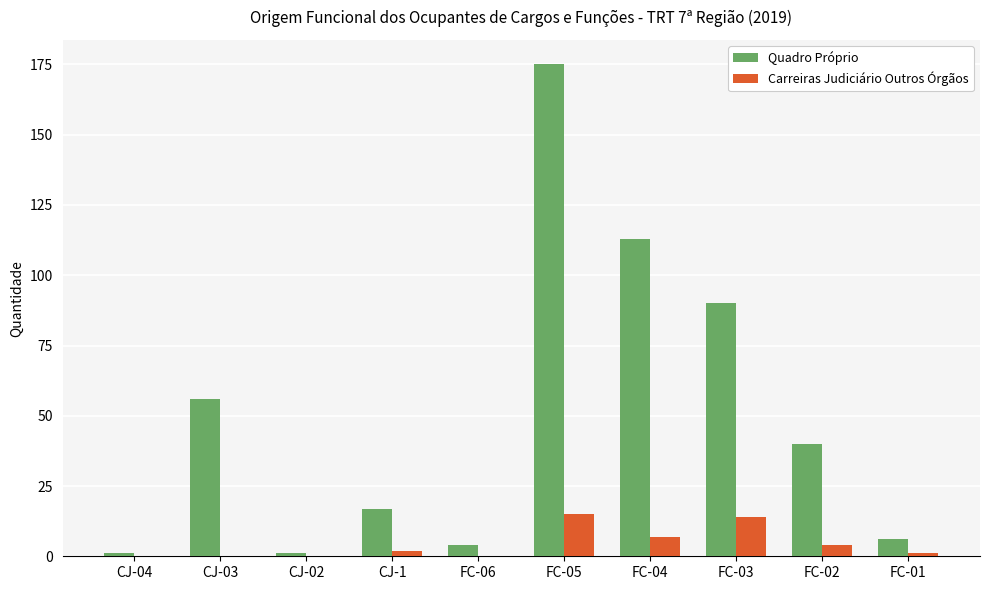

What are all the series names shown in the legend?

Quadro Próprio, Carreiras Judiciário Outros Órgãos